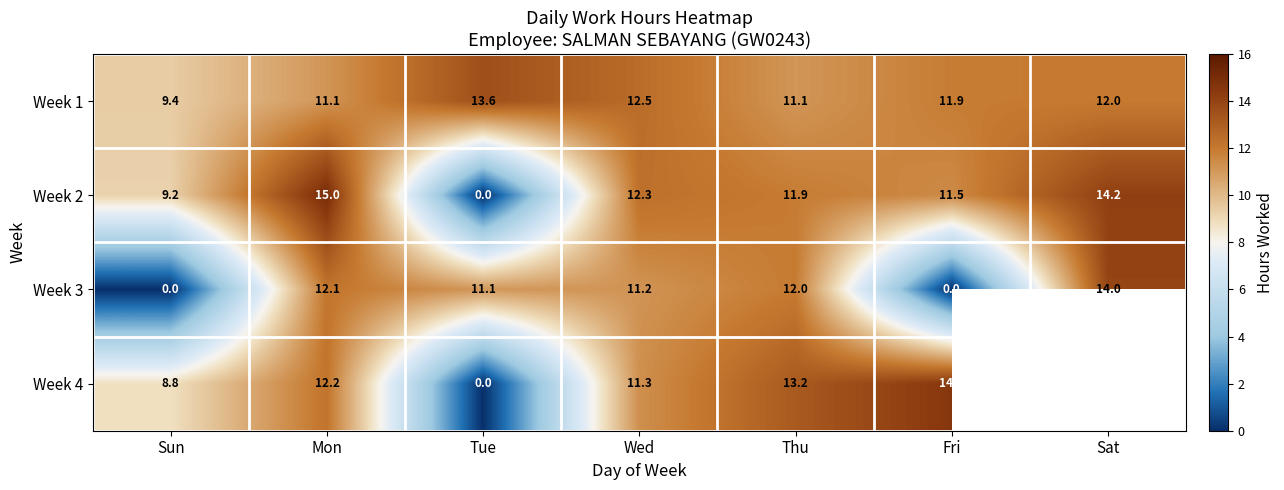

Which has a higher value, Sat or Mon?

Sat